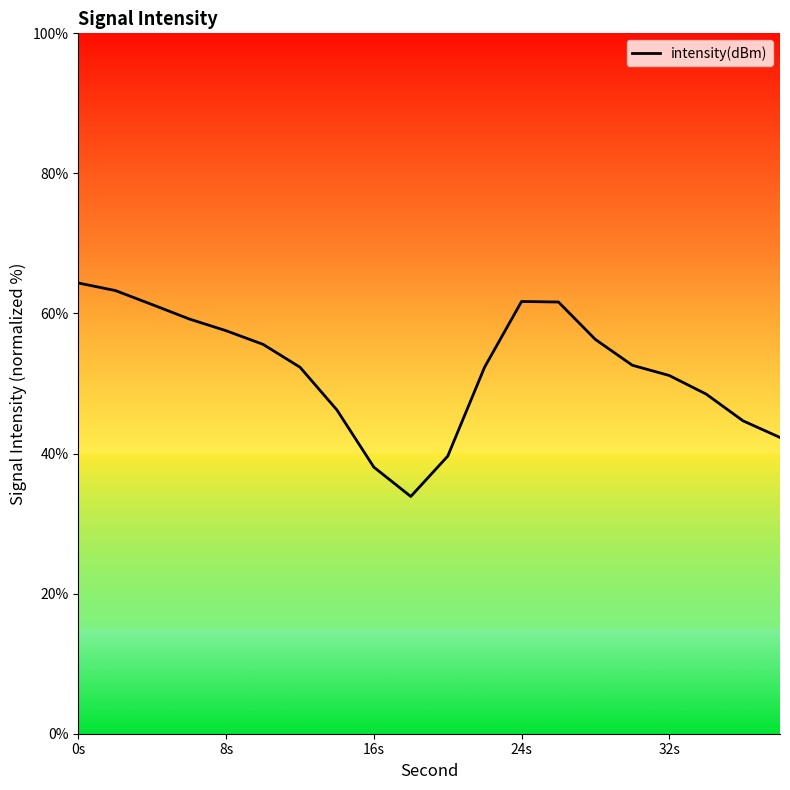

What is the minimum value shown in the chart?

33.9